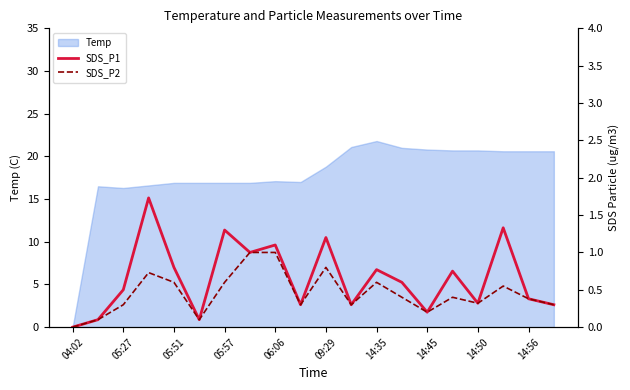

At which label does Temp reach its minimum?

04:02